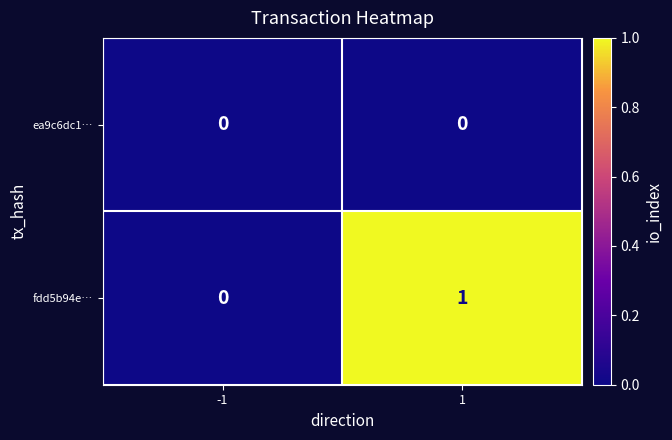

Reading left to right, what are all the values shown in this chart?

ea9c6dc1…: 0	0
fdd5b94e…: 0	1